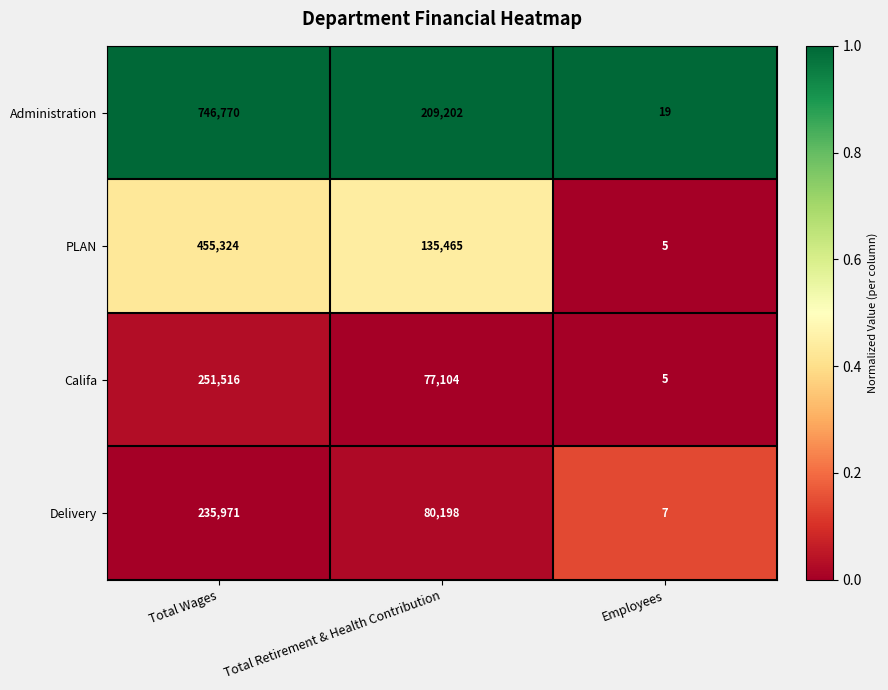

Which series has the largest total across all categories?

Administration